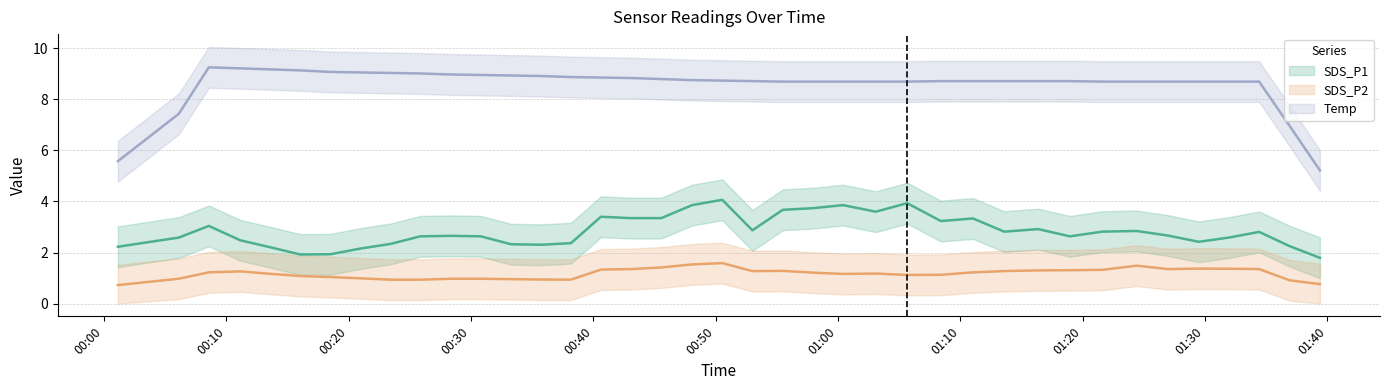

What are all the series names shown in the legend?

SDS_P1 (trend), SDS_P2 (trend), Temp (trend)